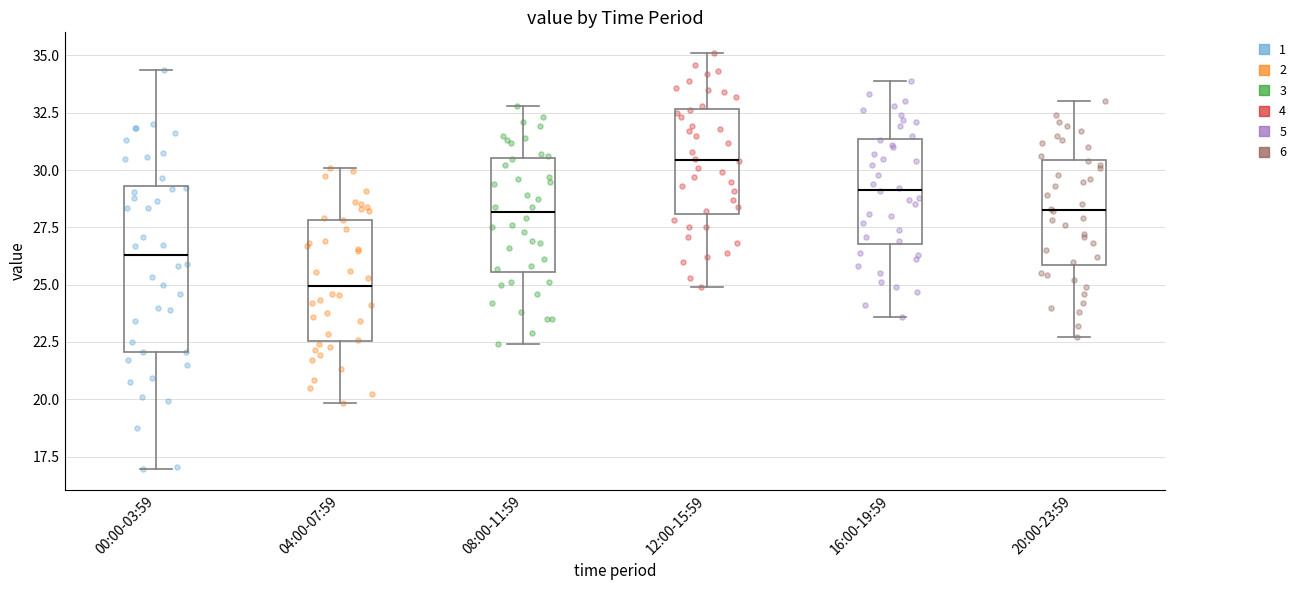

Where is the upper edge of the box for 20:00-23:59 on the y-axis? The values are not printed on the chart, so give them approximately, as read against the axis.

30.5